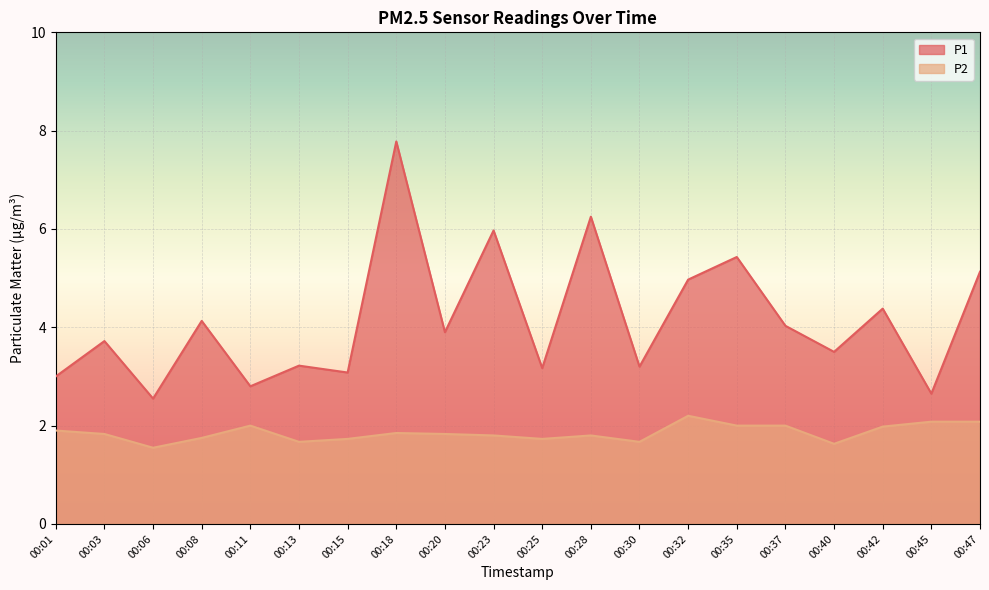

How many lines are shown in the chart?

2